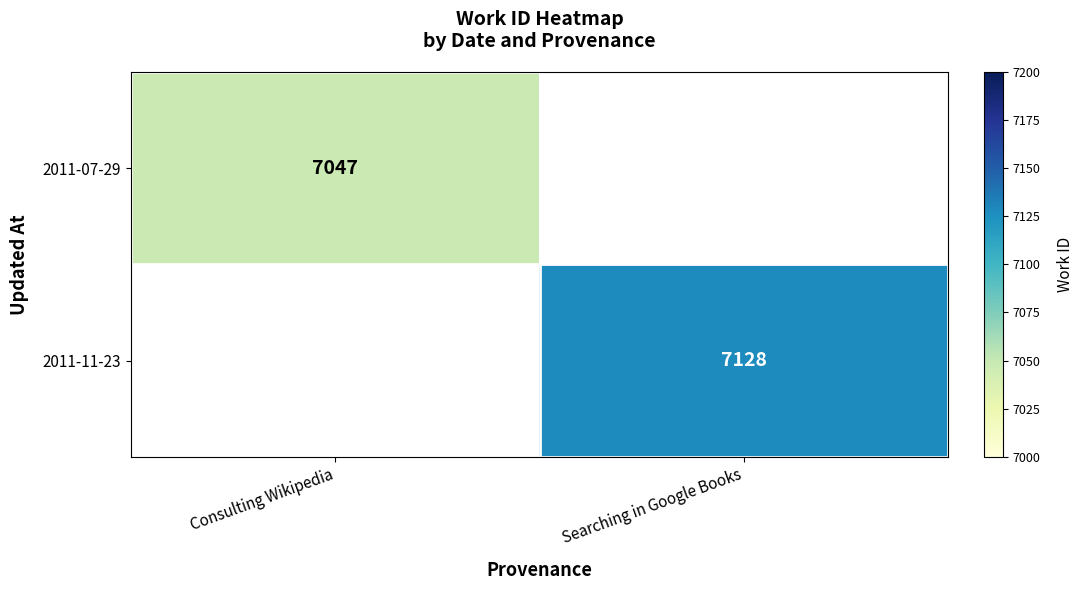

Is it true that 2011-07-29 equals 2917 at Consulting Wikipedia?

False